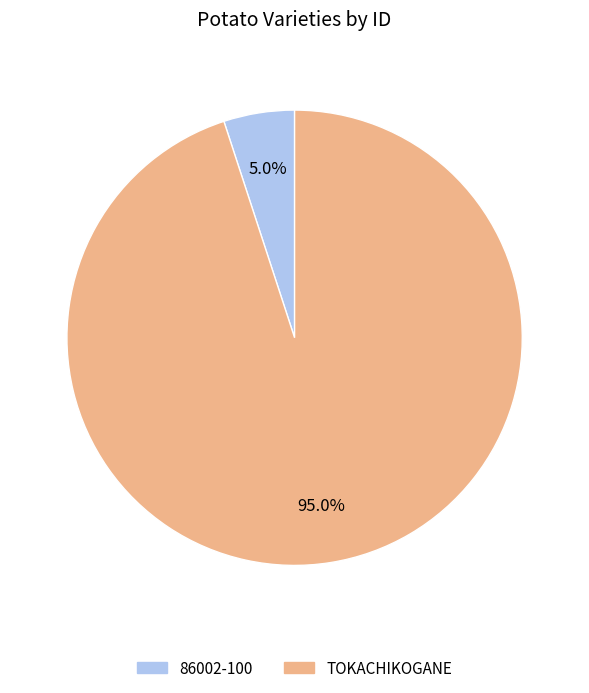

To the nearest percent, what is the difference between the 86002-100 and TOKACHIKOGANE slice percentages?

90%